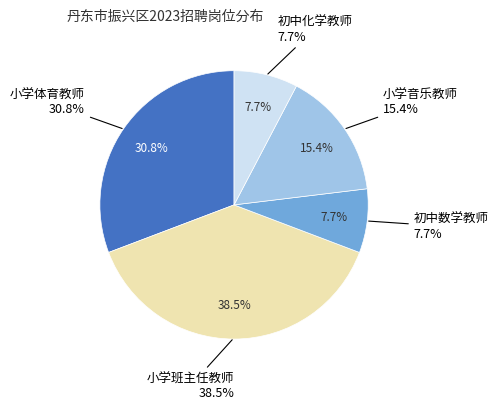

To the nearest percent, what is the difference between the 小学音乐教师 and 初中数学教师 slice percentages?

8%